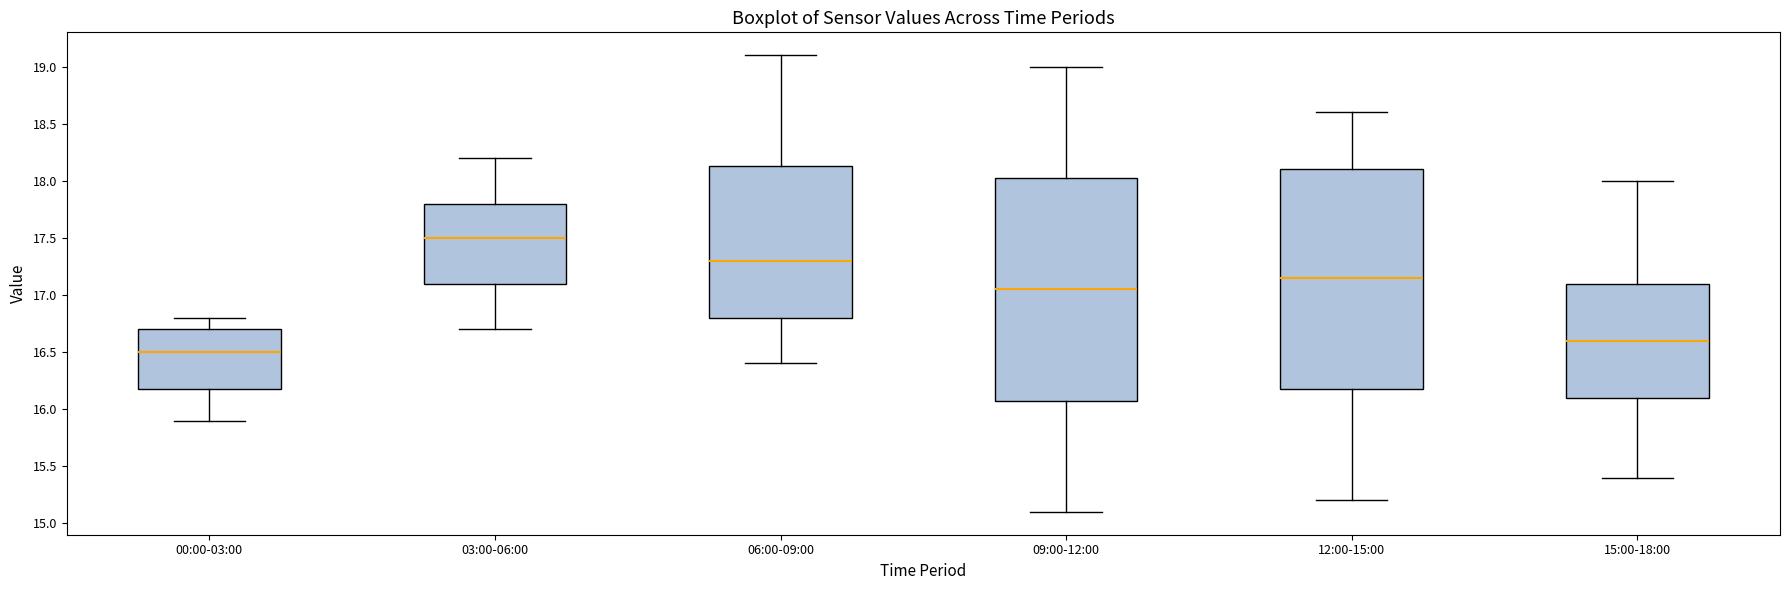

Which box's median line is the lowest?

00:00-03:00